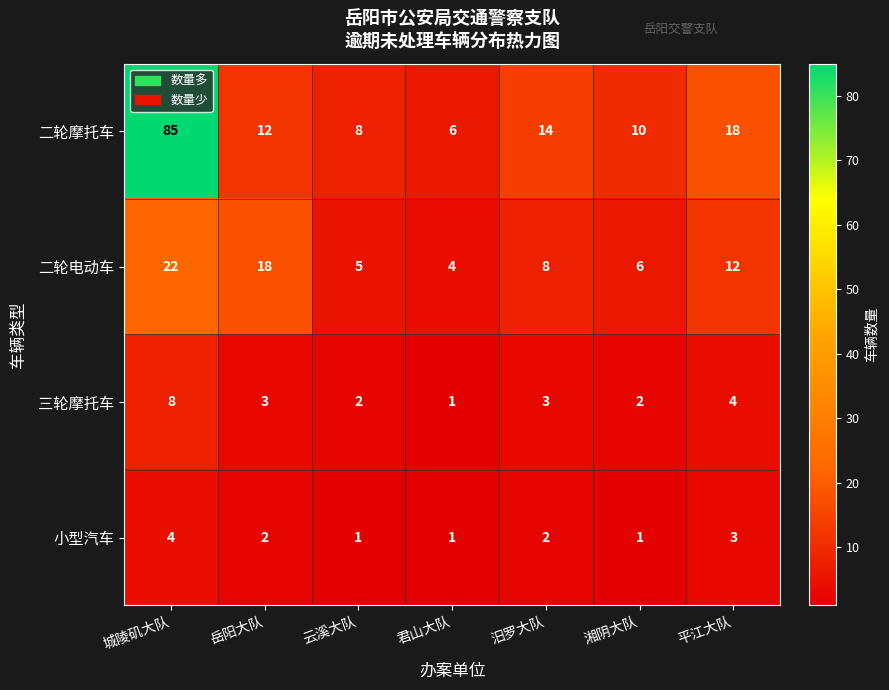

Which series has the largest total across all categories?

二轮摩托车